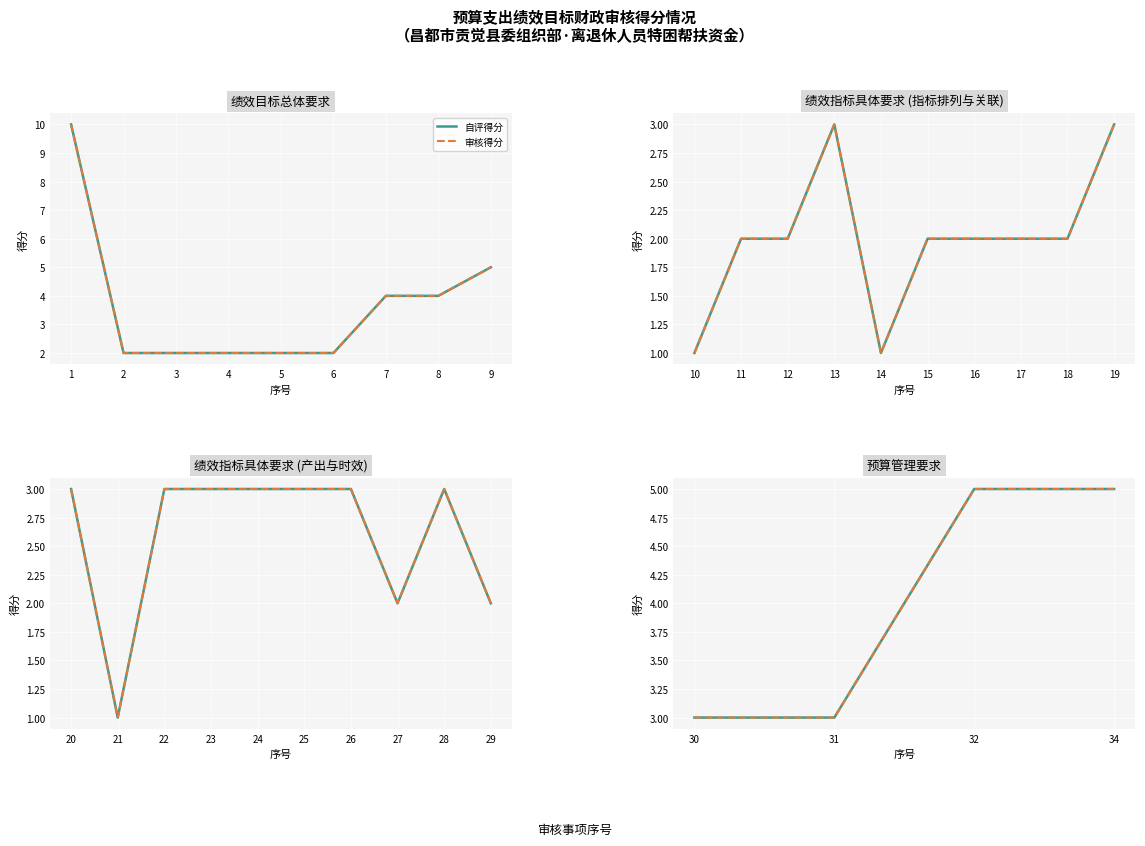

What is the value of the 自评得分 point at the 1st from the left?

3